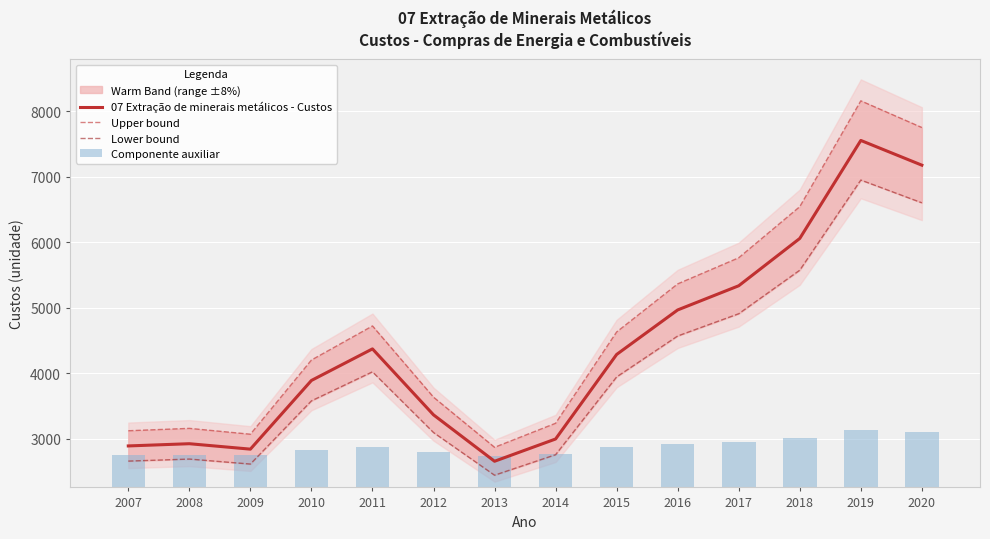

What are all the series names shown in the legend?

07 Extração de minerais metálicos - Custos, Upper bound, Lower bound, Componente auxiliar